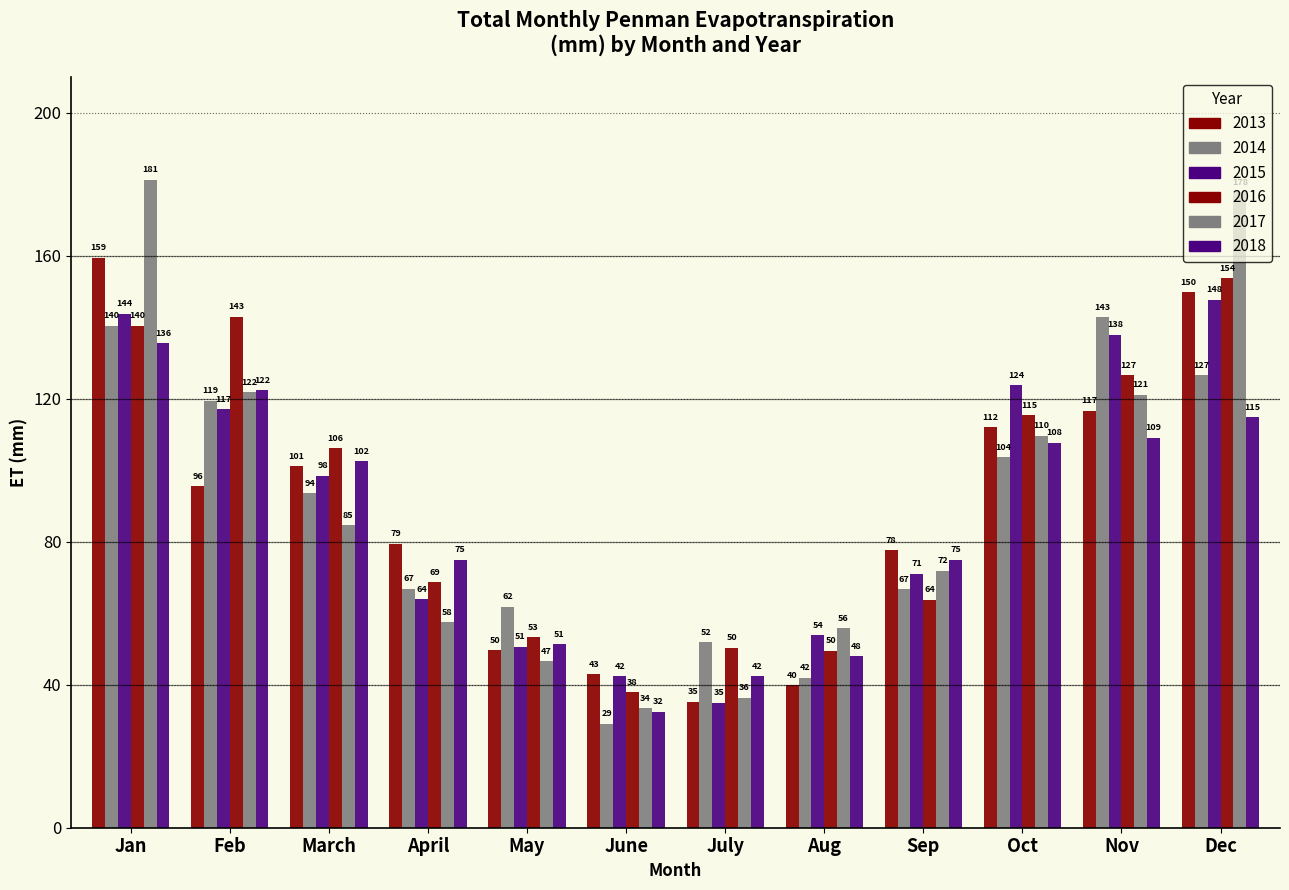

How many bars are there in total?

72